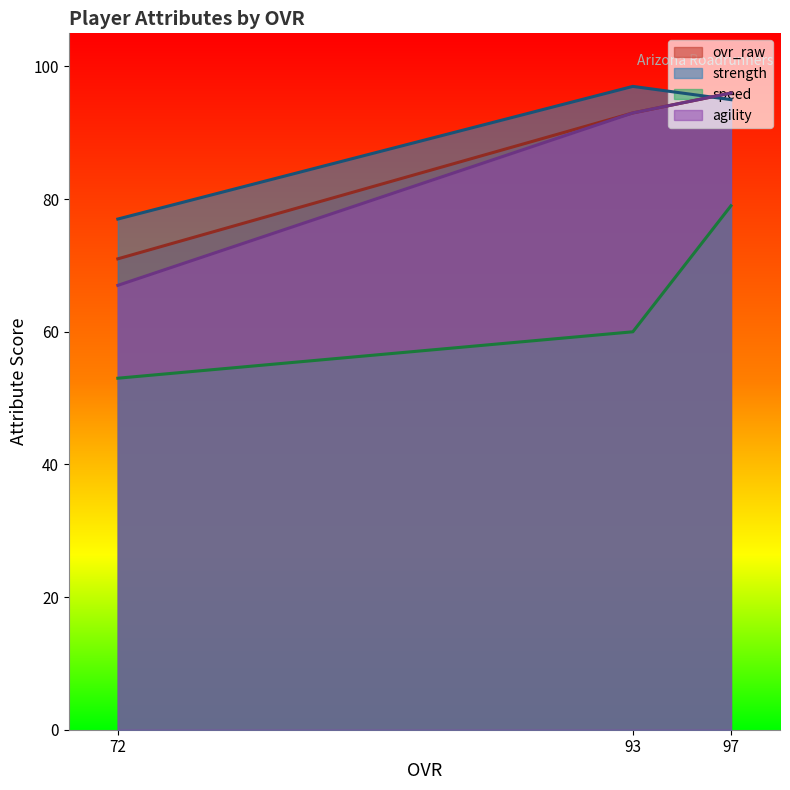

Which series has the largest range (max minus min)?

agility